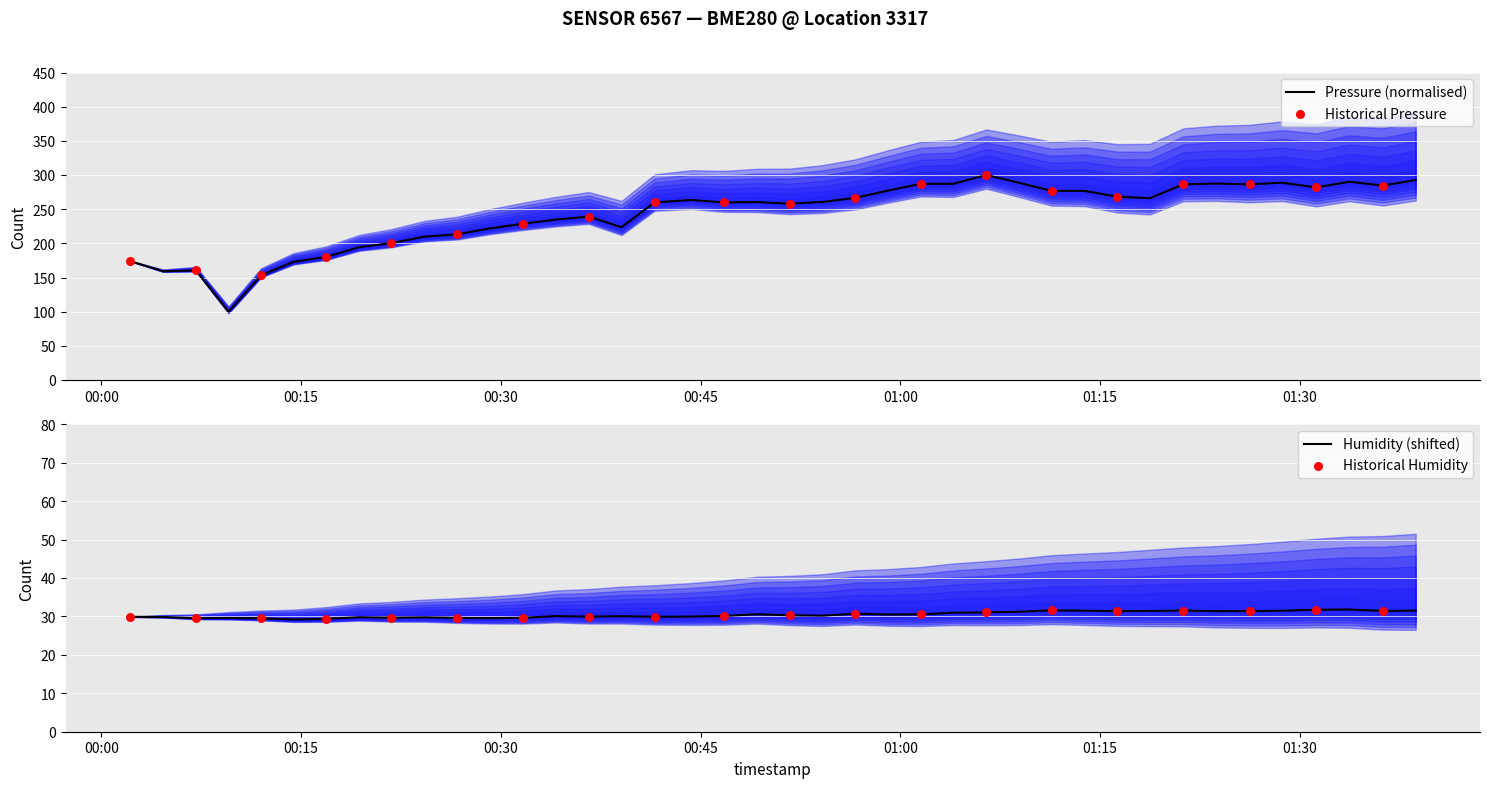

What is the minimum value for Pressure (normalised)?

100.0